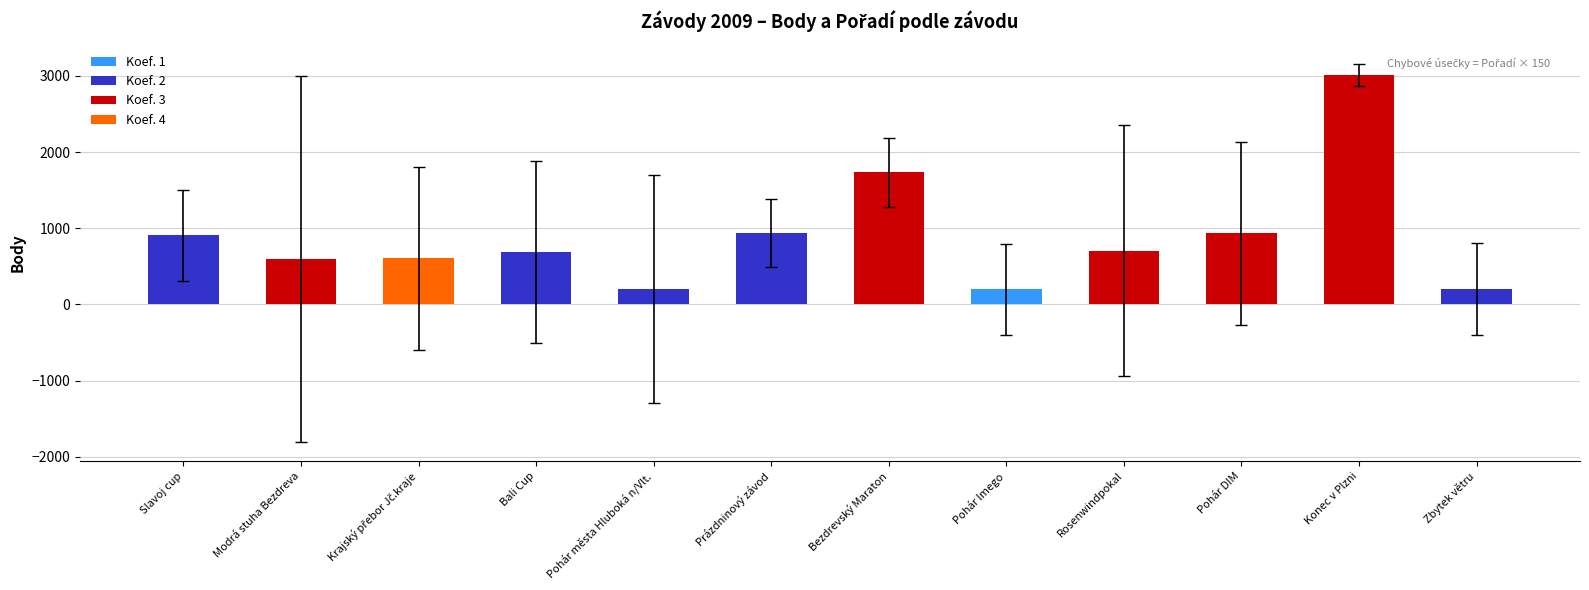

Read the value at Pohár města Hluboká n/Vlt..

202